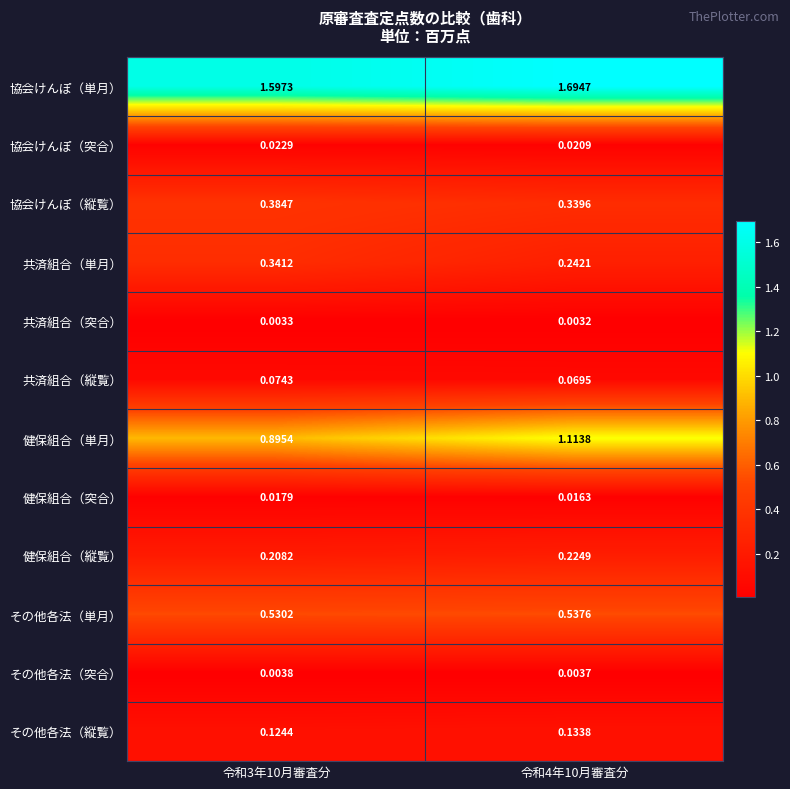

Rank the series at 令和3年10月審査分 from lowest to highest value.

共済組合（突合）, その他各法（突合）, 健保組合（突合）, 協会けんぽ（突合）, 共済組合（縦覧）, その他各法（縦覧）, 健保組合（縦覧）, 共済組合（単月）, 協会けんぽ（縦覧）, その他各法（単月）, 健保組合（単月）, 協会けんぽ（単月）